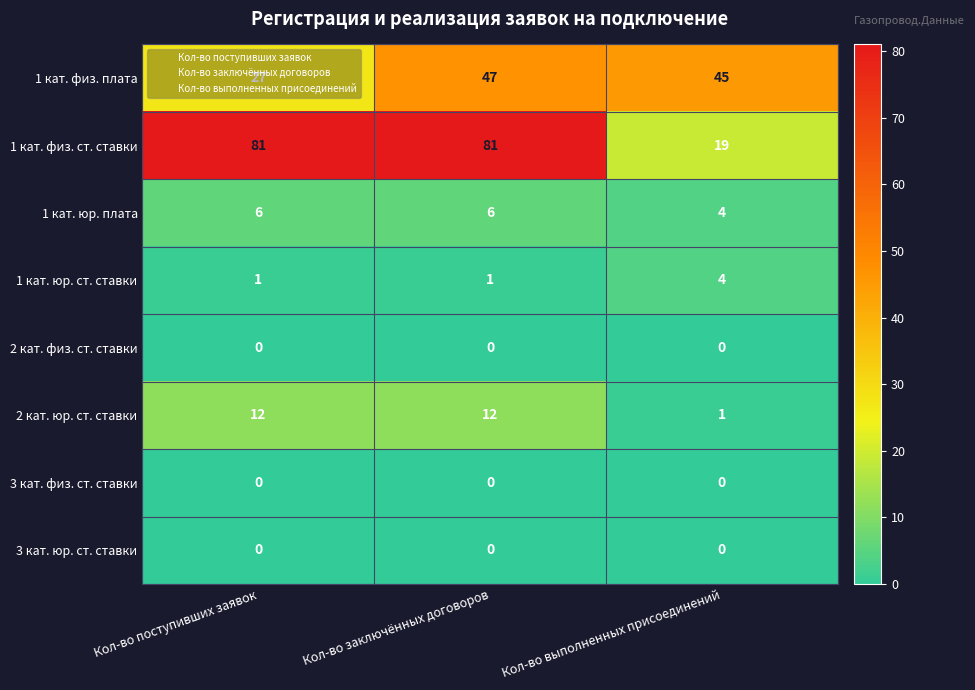

What is the maximum value shown in the chart?

81